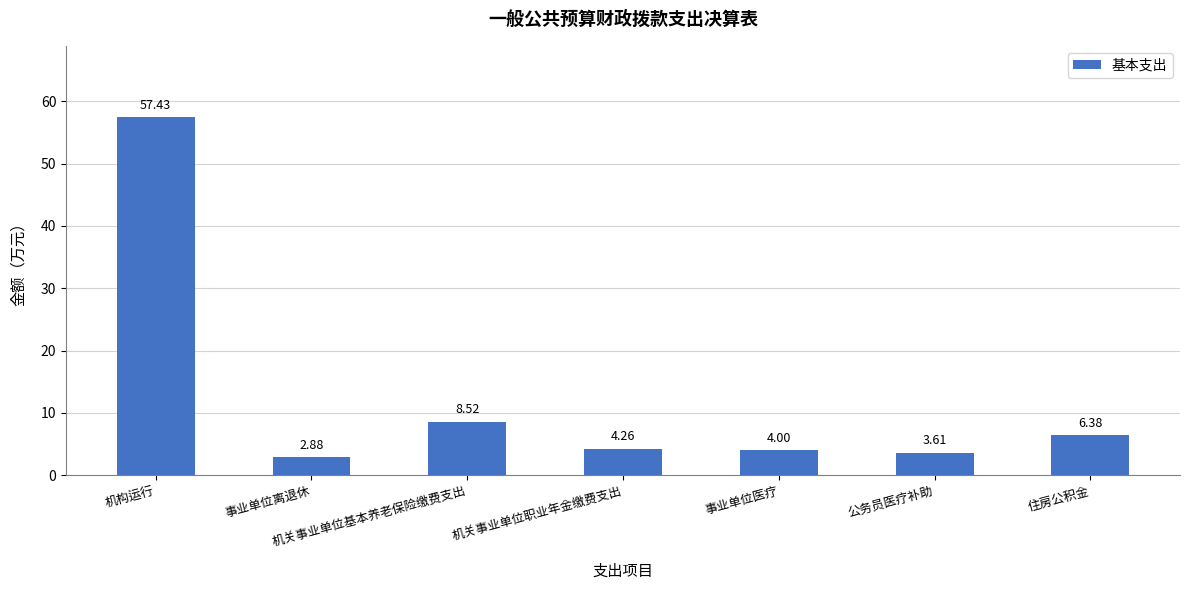

What is the value of the 5th bar from the left?

4.0